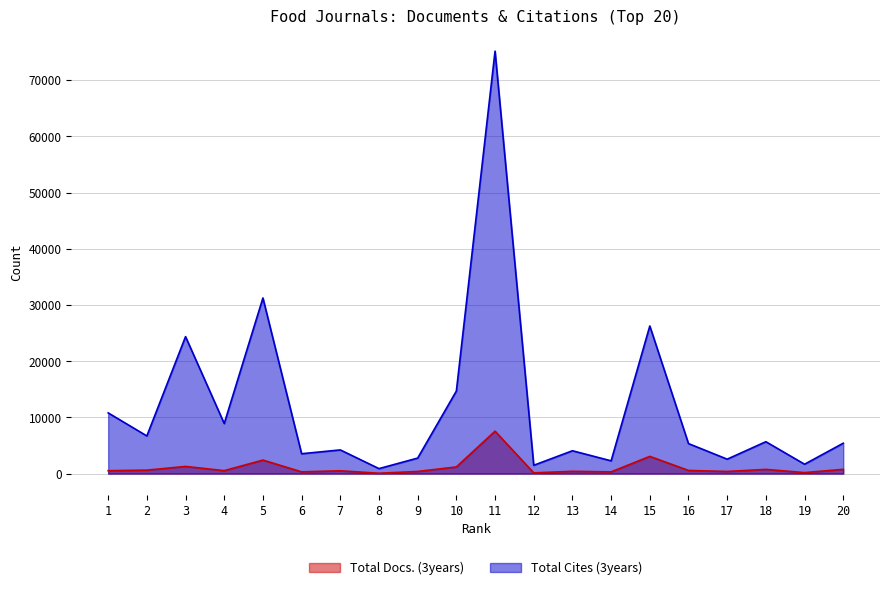

At which label does Total Cites (3years) first exceed 5406?

1